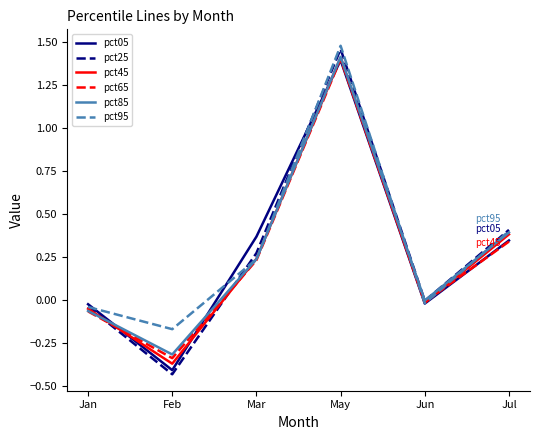

Which category has the lowest value in the pct95 series?

Feb